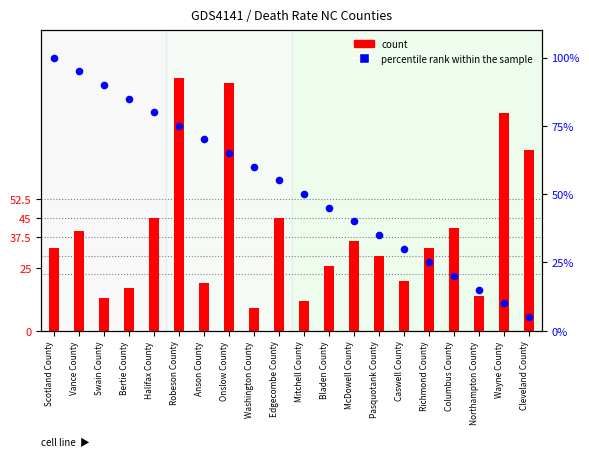

What are all the series names shown in the legend?

count, percentile rank within the sample